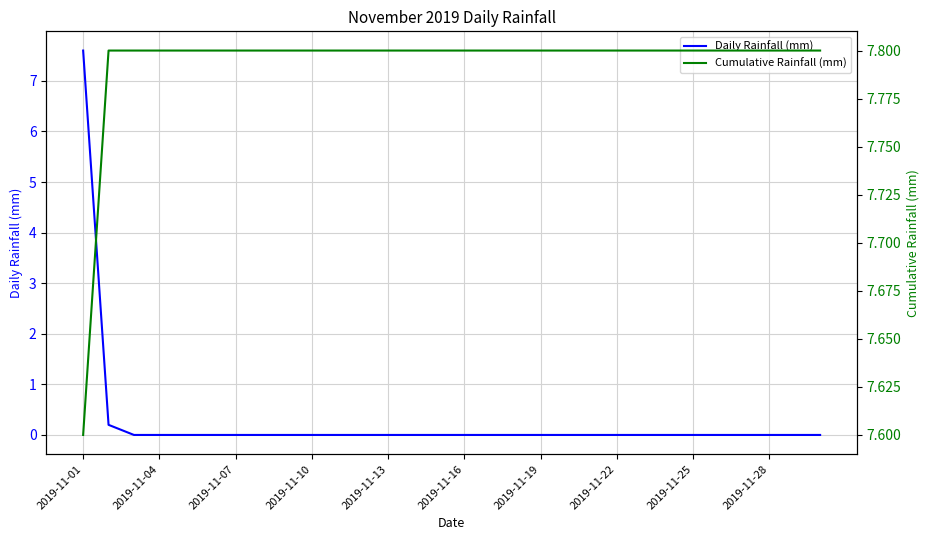

Reading left to right, extract all data points from this chart.

Daily Rainfall (mm): 7.6	0.2	0.0	0.0	0.0	0.0	0.0	0.0	0.0	0.0	0.0	0.0	0.0	0.0	0.0	0.0	0.0	0.0	0.0	0.0	0.0	0.0	0.0	0.0	0.0	0.0	0.0	0.0	0.0	0.0
Cumulative Rainfall (mm): 7.6	7.8	7.8	7.8	7.8	7.8	7.8	7.8	7.8	7.8	7.8	7.8	7.8	7.8	7.8	7.8	7.8	7.8	7.8	7.8	7.8	7.8	7.8	7.8	7.8	7.8	7.8	7.8	7.8	7.8